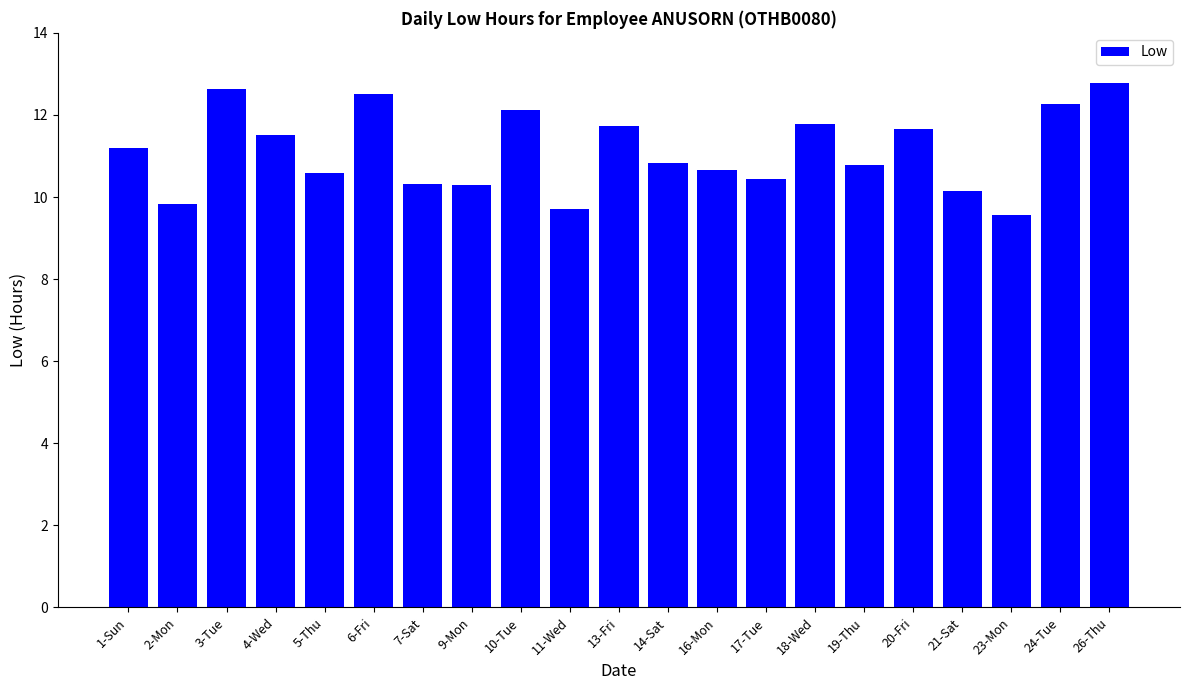

Approximately how many times larger is the value at 13-Fri compared to 23-Mon?

1.2